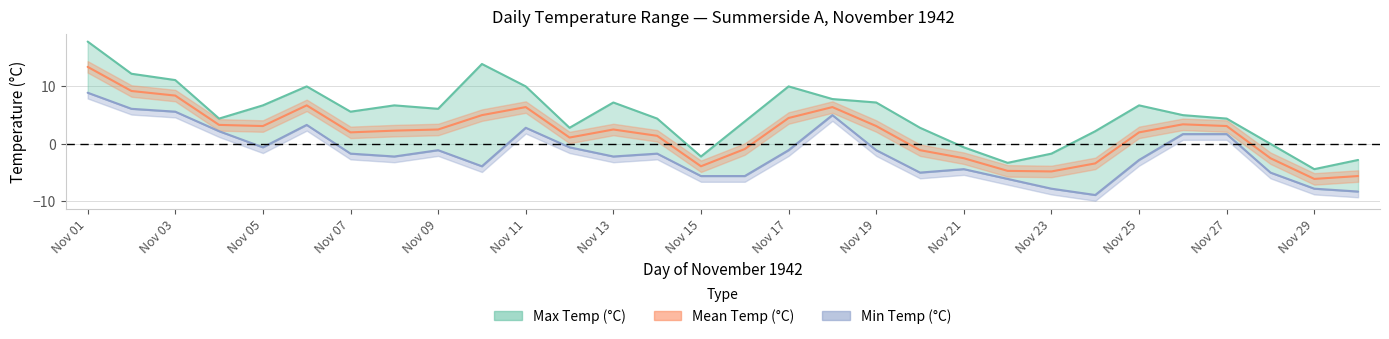

How many values in the Min Temp (°C) series are below -1?

19